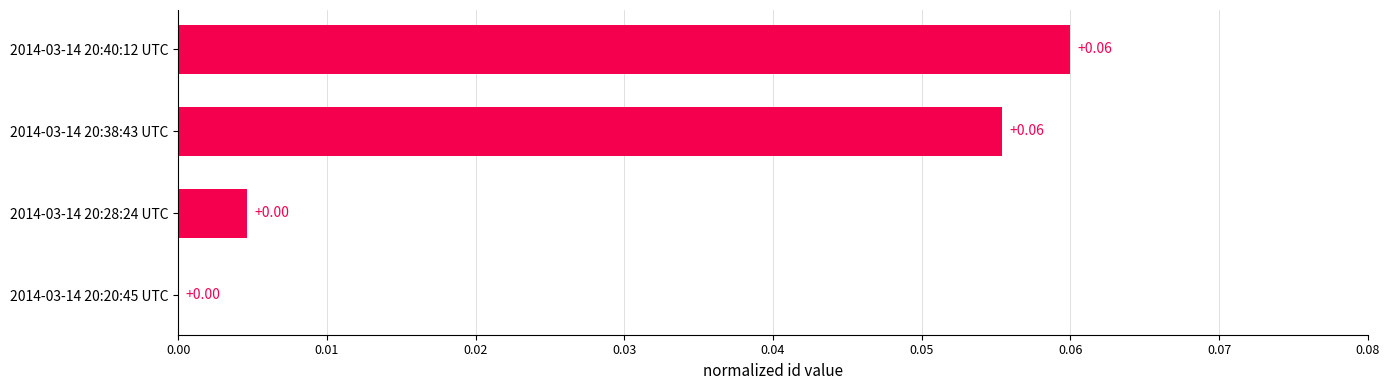

What is the change in value from 2014-03-14 20:20:45 UTC to 2014-03-14 20:40:12 UTC?

+0.1